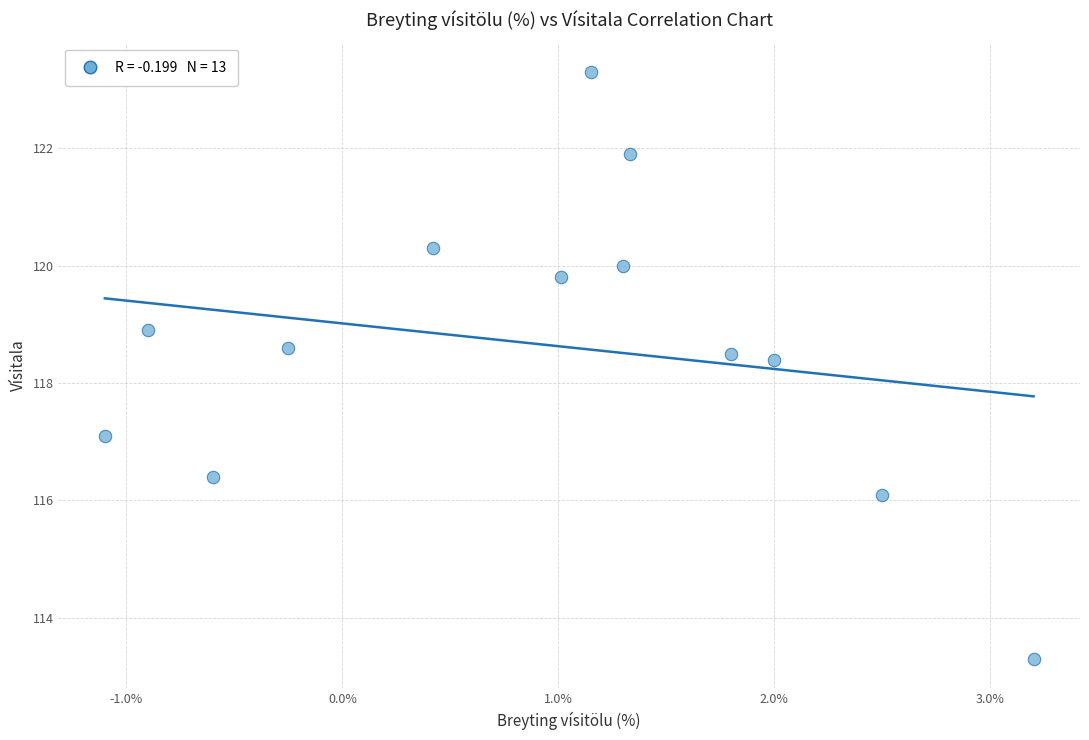

List the coordinates of all points as (Y, X) pairs, reading left to right.

(117.1, -0.0)  (118.9, -0.0)  (116.4, -0.0)  (118.6, -0.0)  (120.3, 0.0)  (119.8, 0.0)  (123.3, 0.0)  (120.0, 0.0)  (121.9, 0.0)  (118.5, 0.0)  (118.4, 0.0)  (116.1, 0.0)  (113.3, 0.0)